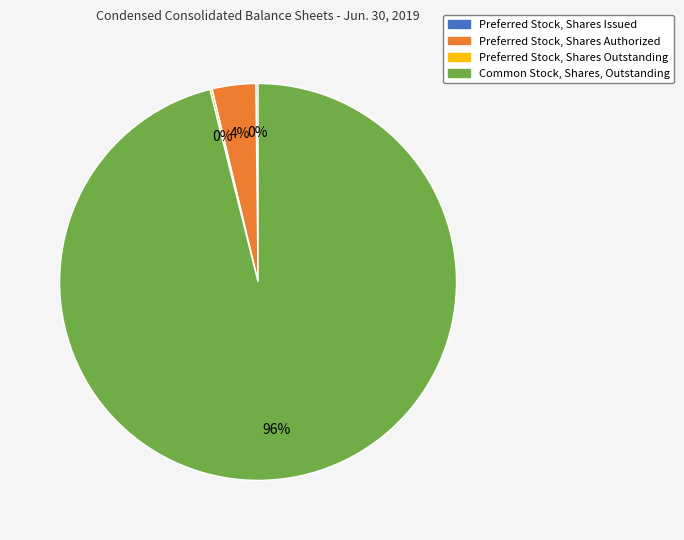

Is it true that Common Stock, Shares, Outstanding is 96% of the pie?

True